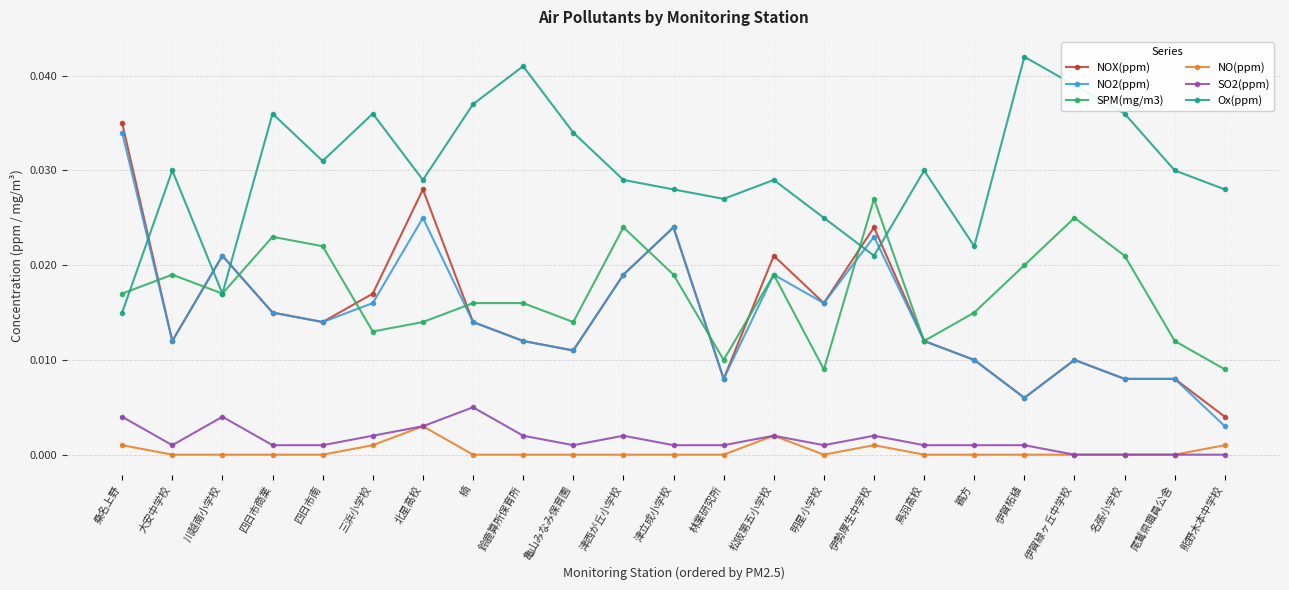

Is the value of NO2(ppm) at 尾鷲県職員公舎 greater than the value of SO2(ppm) at 津西が丘小学校?

Yes